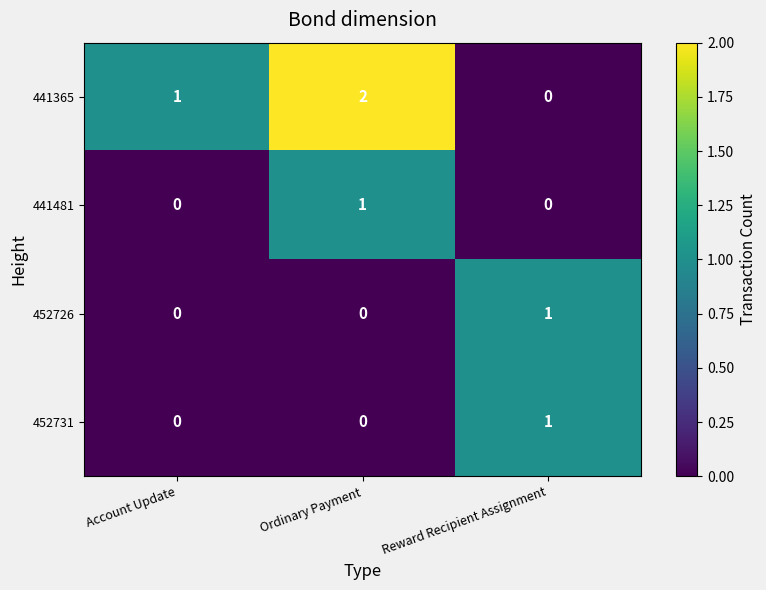

List the labels in order of 441365 value, largest first.

Ordinary Payment, Account Update, Reward Recipient Assignment